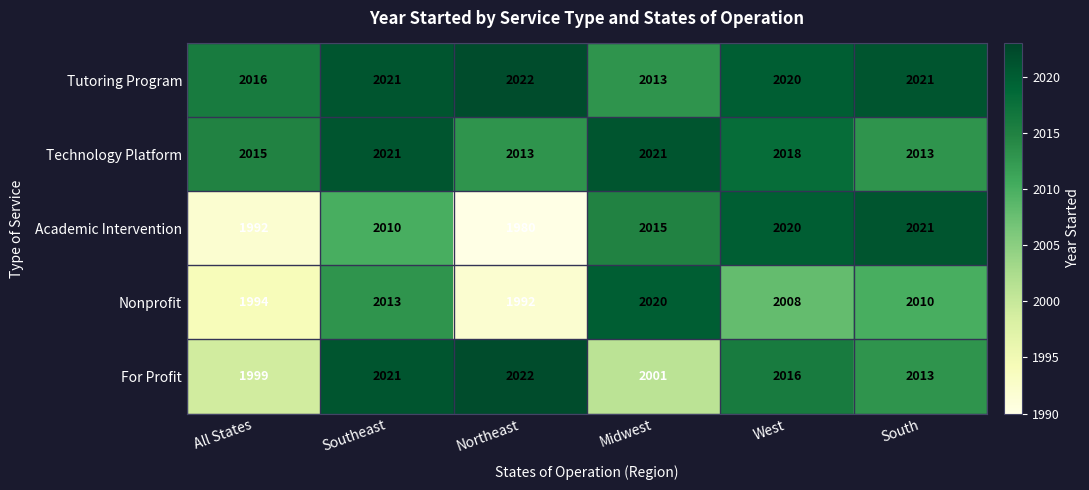

Which label corresponds to the smallest value in the chart?

Northeast